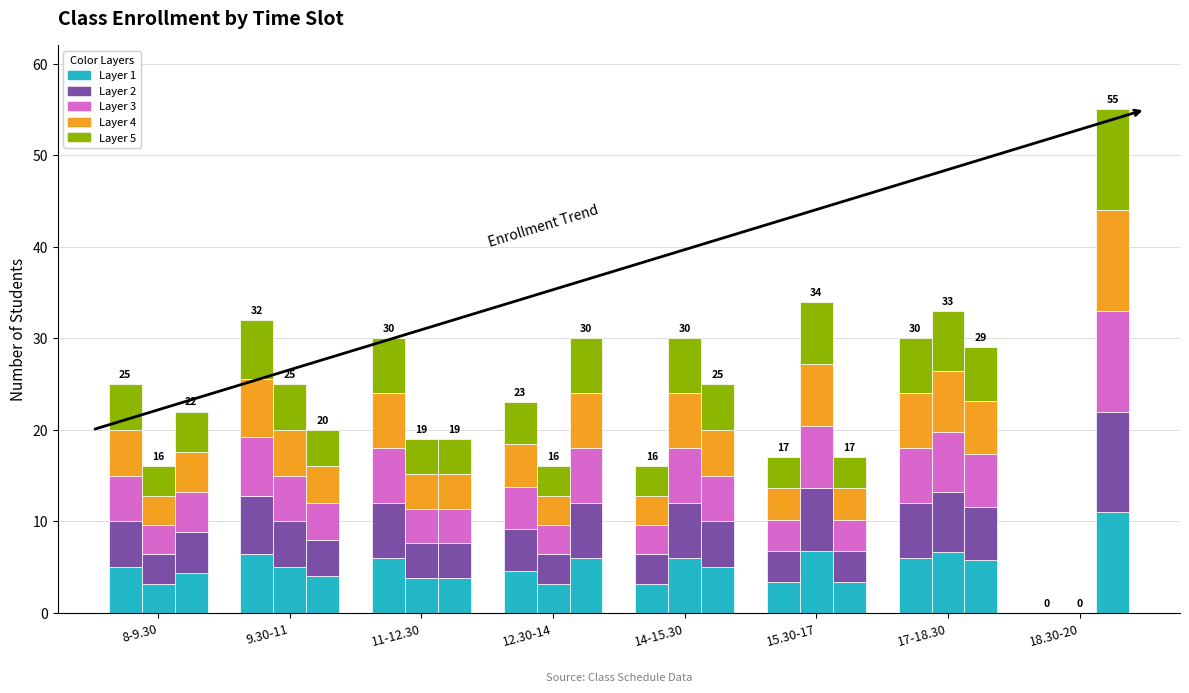

Between 15.30-17 and 9.30-11, which is larger?

9.30-11